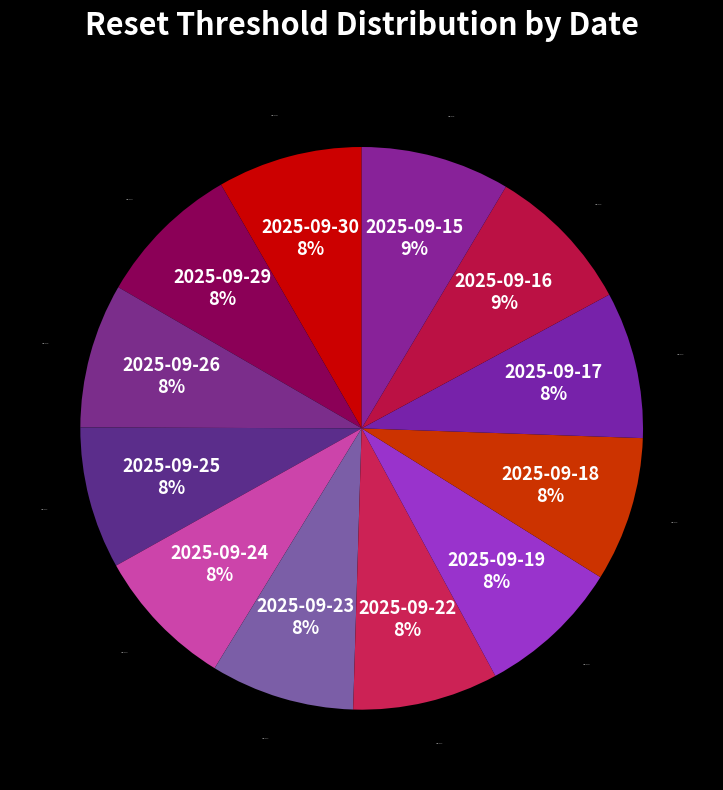

How many slices are in this pie chart?

12